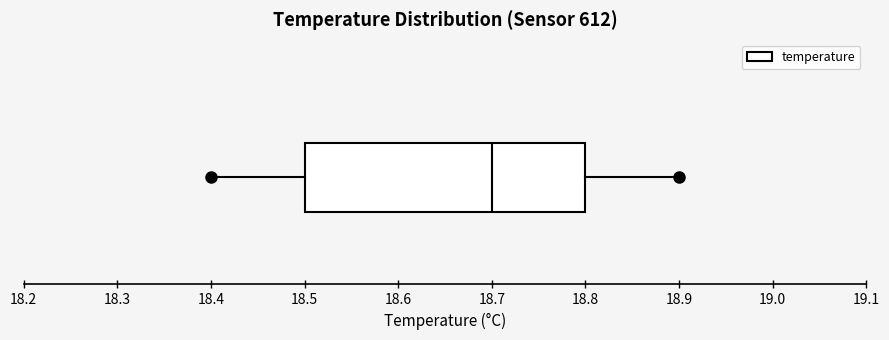

Read this box plot against the x-axis: the position of the median line, the range covered by the box, and the ends of both whiskers. The values are not printed on the chart, so give them approximately, as read against the axis.

median 18.7, box 18.5 to 18.8, whiskers 18.4 to 18.9